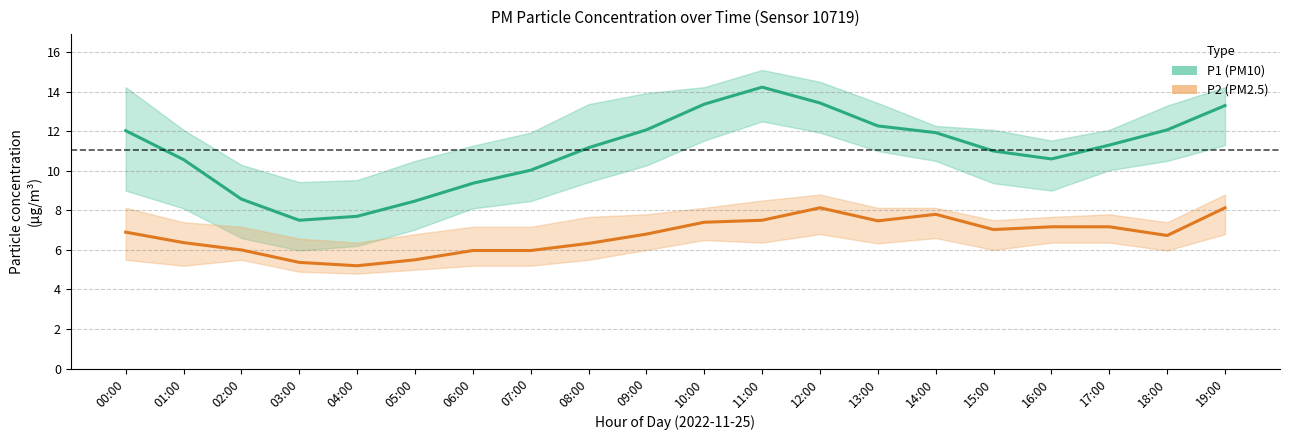

What is the maximum value shown in the chart?

14.2